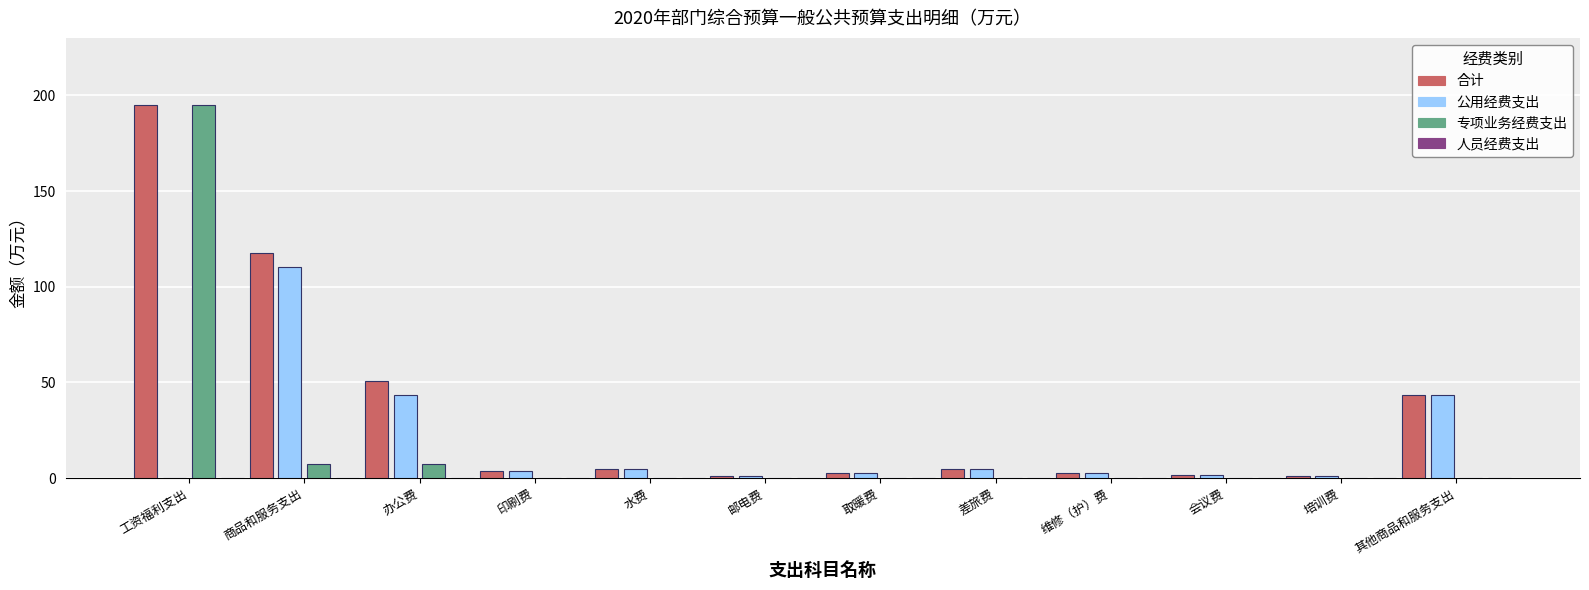

What is the maximum value for 合计?

194.7